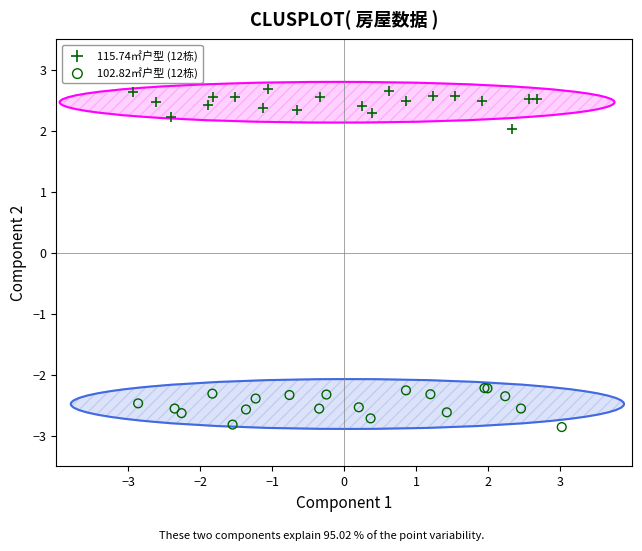

Which series contains the lowest Y value?

102.82㎡户型 (12栋)